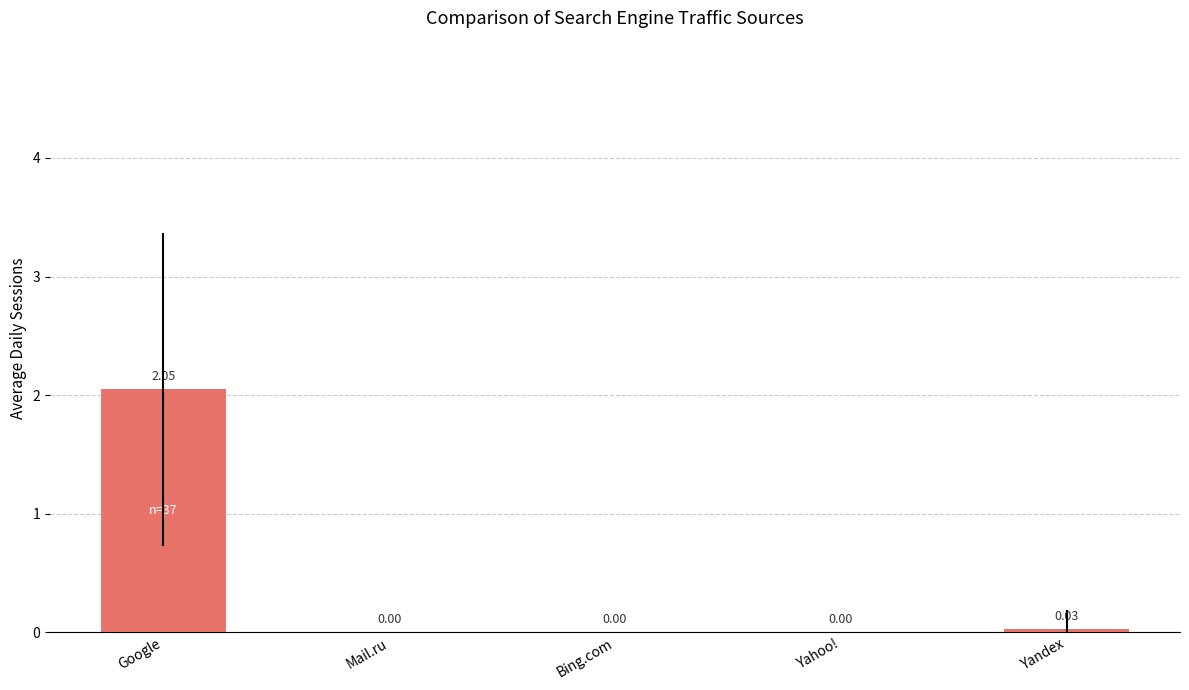

Which has a higher value, Google or Bing.com?

Google